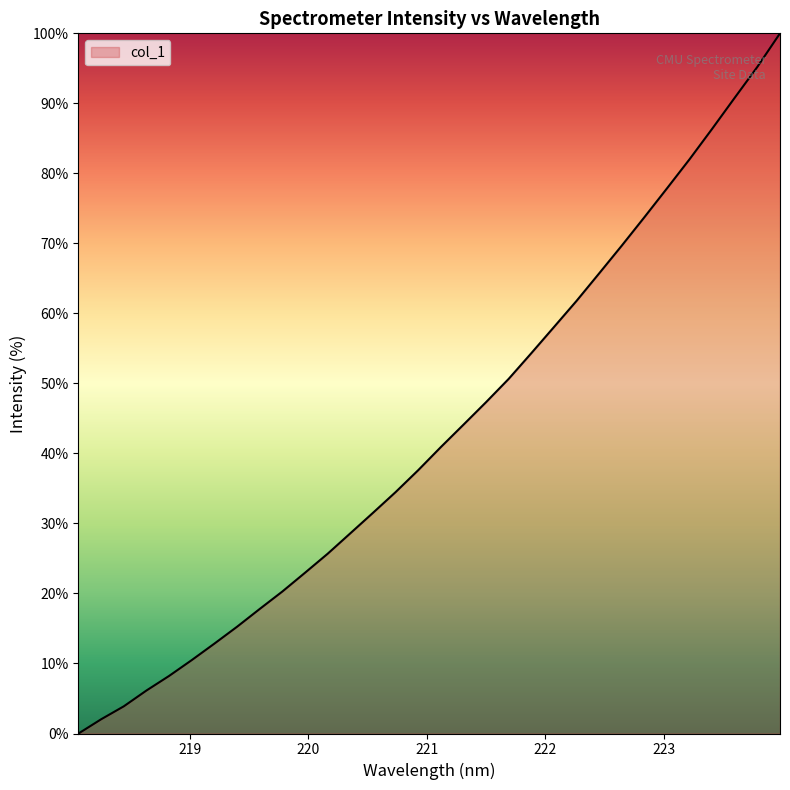

What is the difference between the second highest and minimum values?

95.2